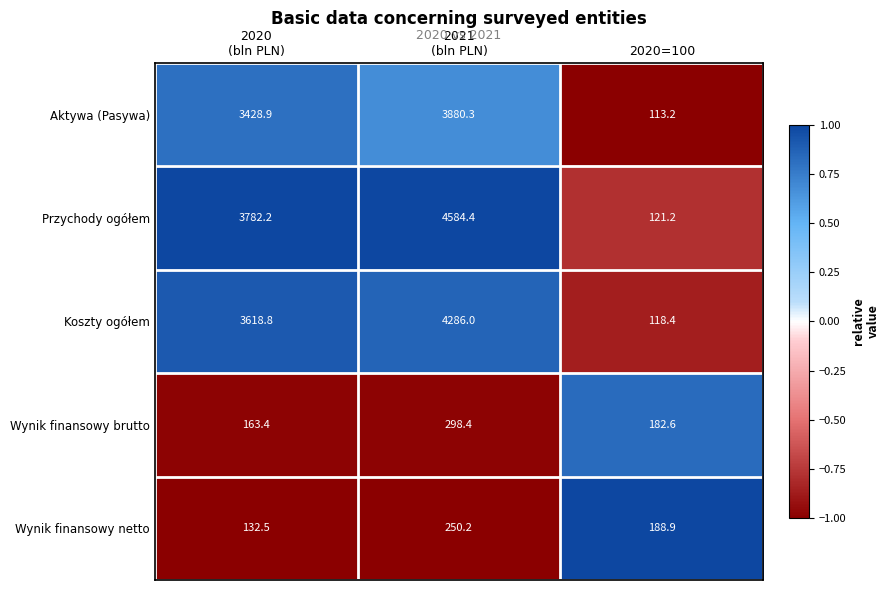

Is it true that Wynik finansowy brutto equals 274.8 at 2020=100?

False